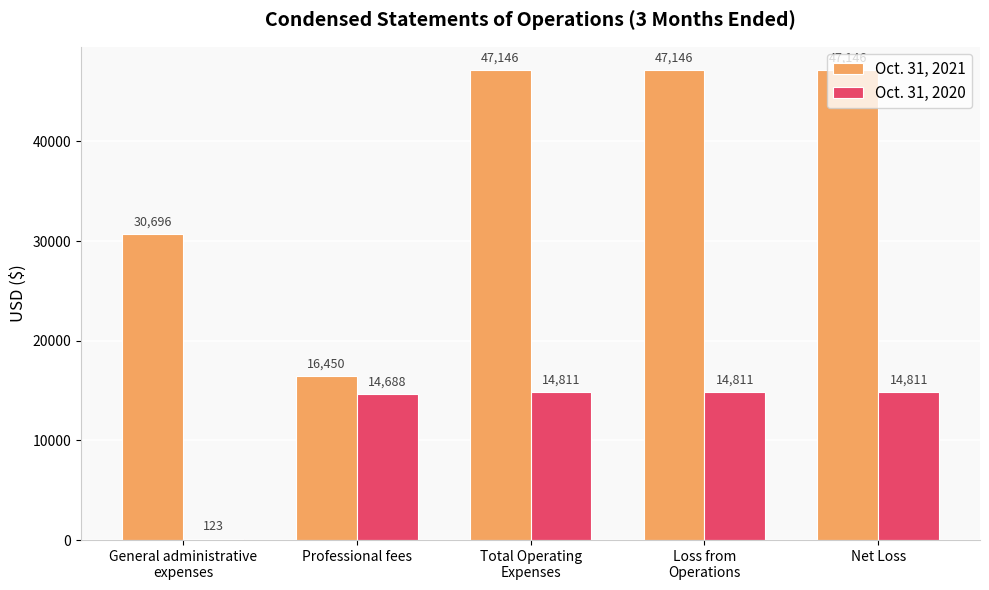

Reading left to right, what are all the values shown in this chart?

Oct. 31, 2021: General administrative
expenses=30696	Professional fees=16450	Total Operating
Expenses=47146	Loss from
Operations=47146	Net Loss=47146
Oct. 31, 2020: General administrative
expenses=123	Professional fees=14688	Total Operating
Expenses=14811	Loss from
Operations=14811	Net Loss=14811